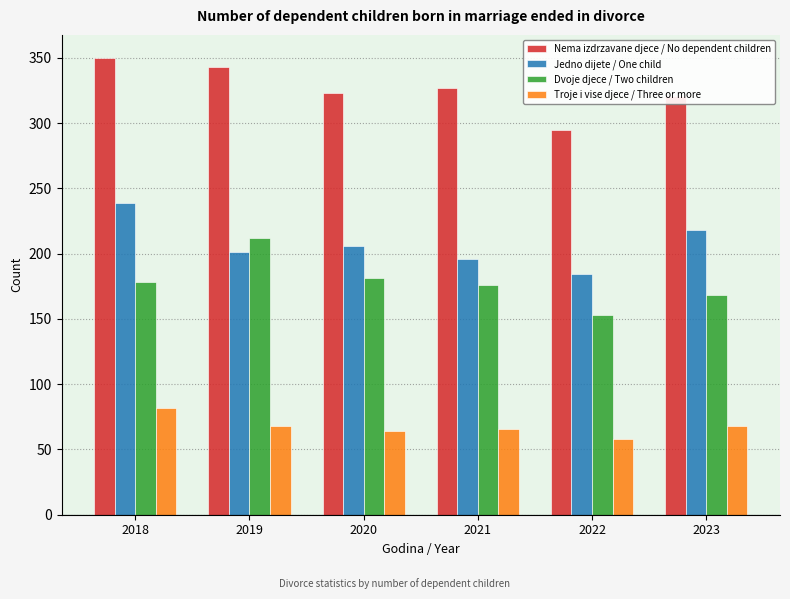

What is the average value of the Dvoje djece / Two children series?

178